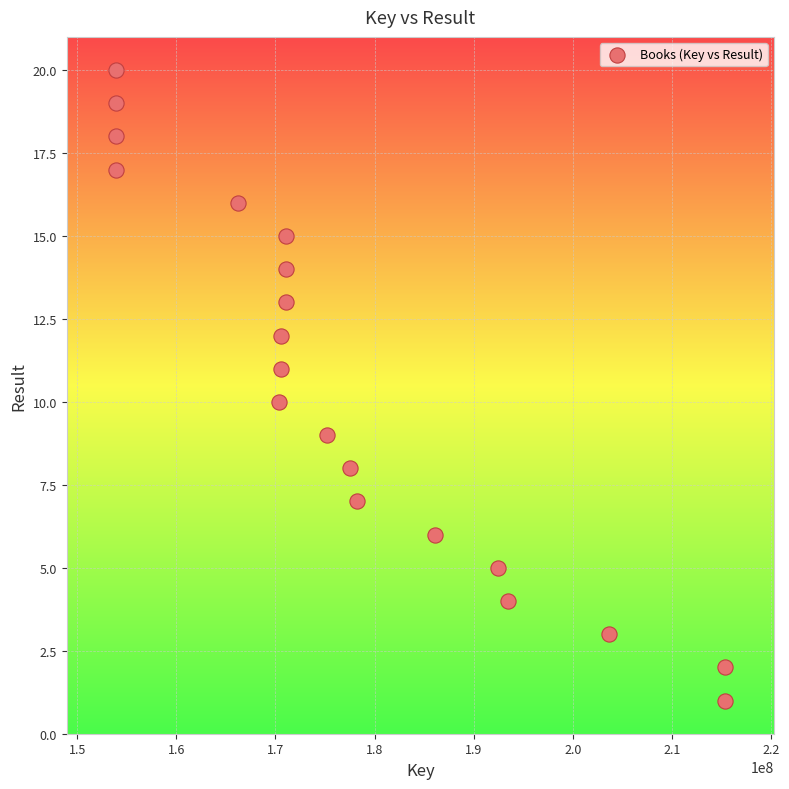

What is the range of Y values (max minus min)?

19